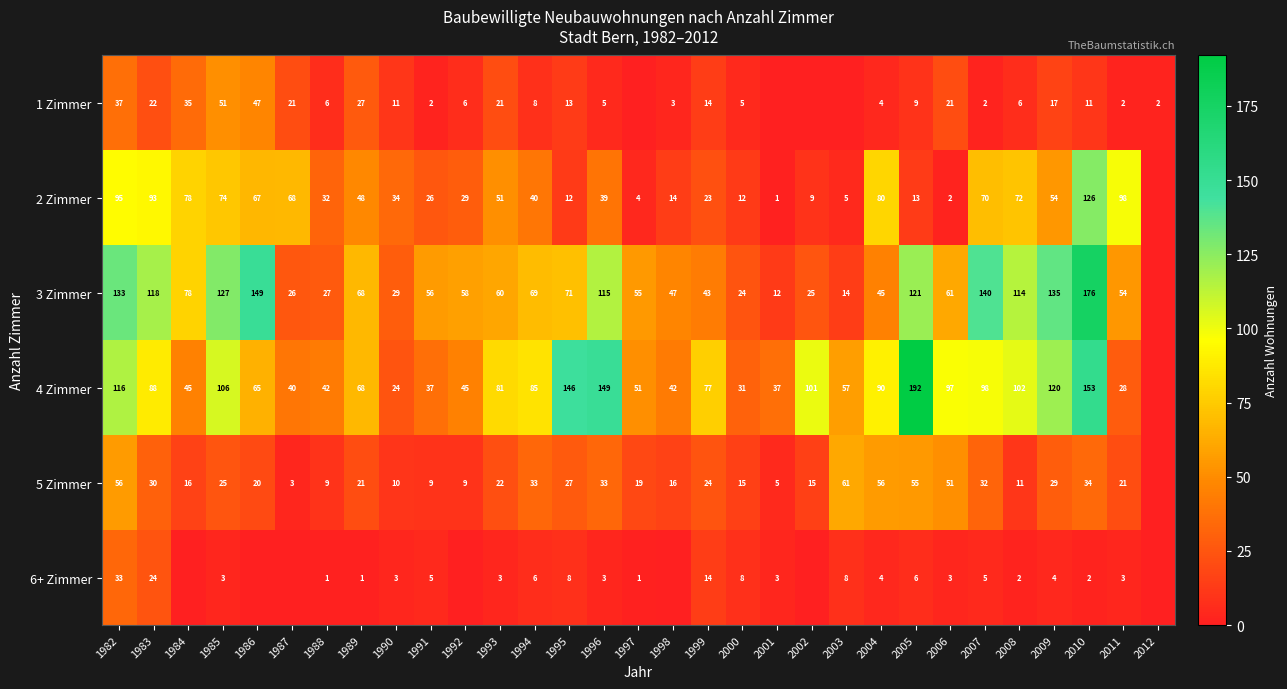

The value of 3 Zimmer at 1984 is 120. True or false?

False